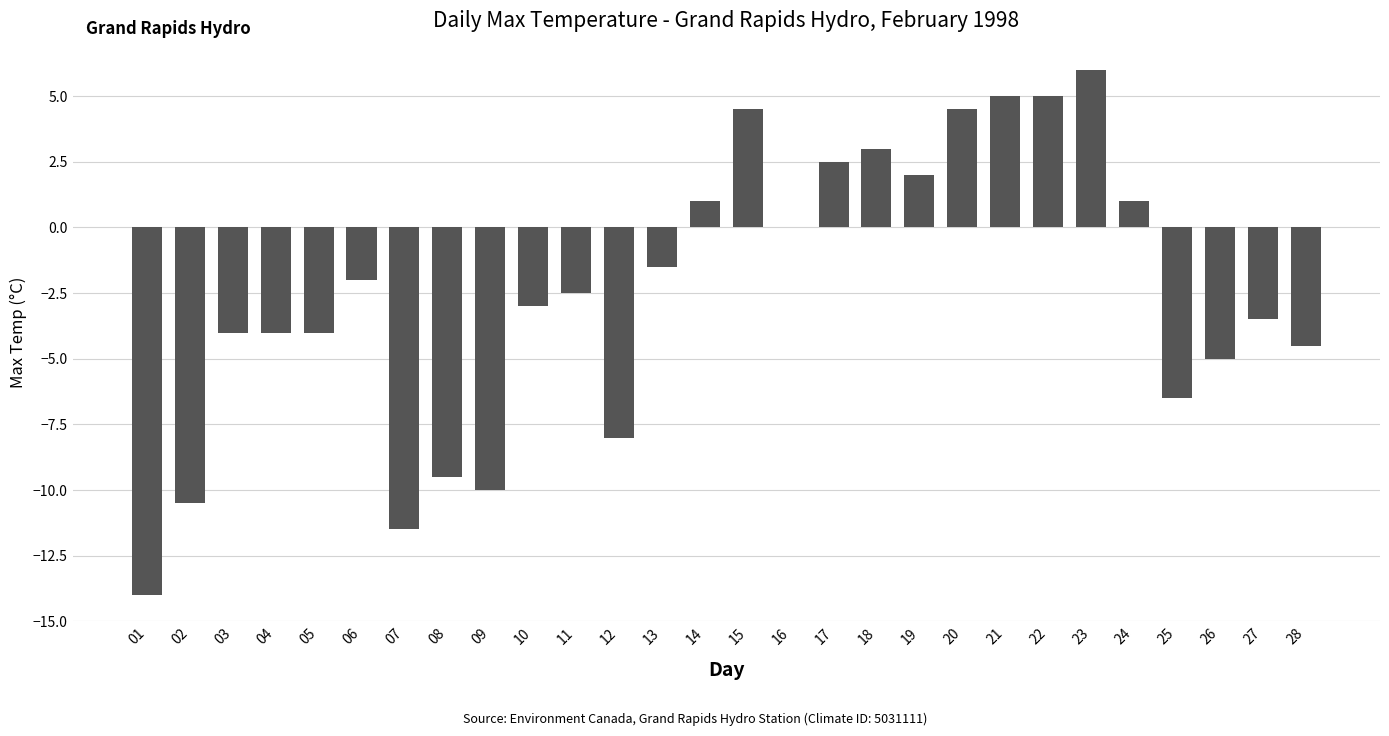

What value does the data have at 10?

-3.0